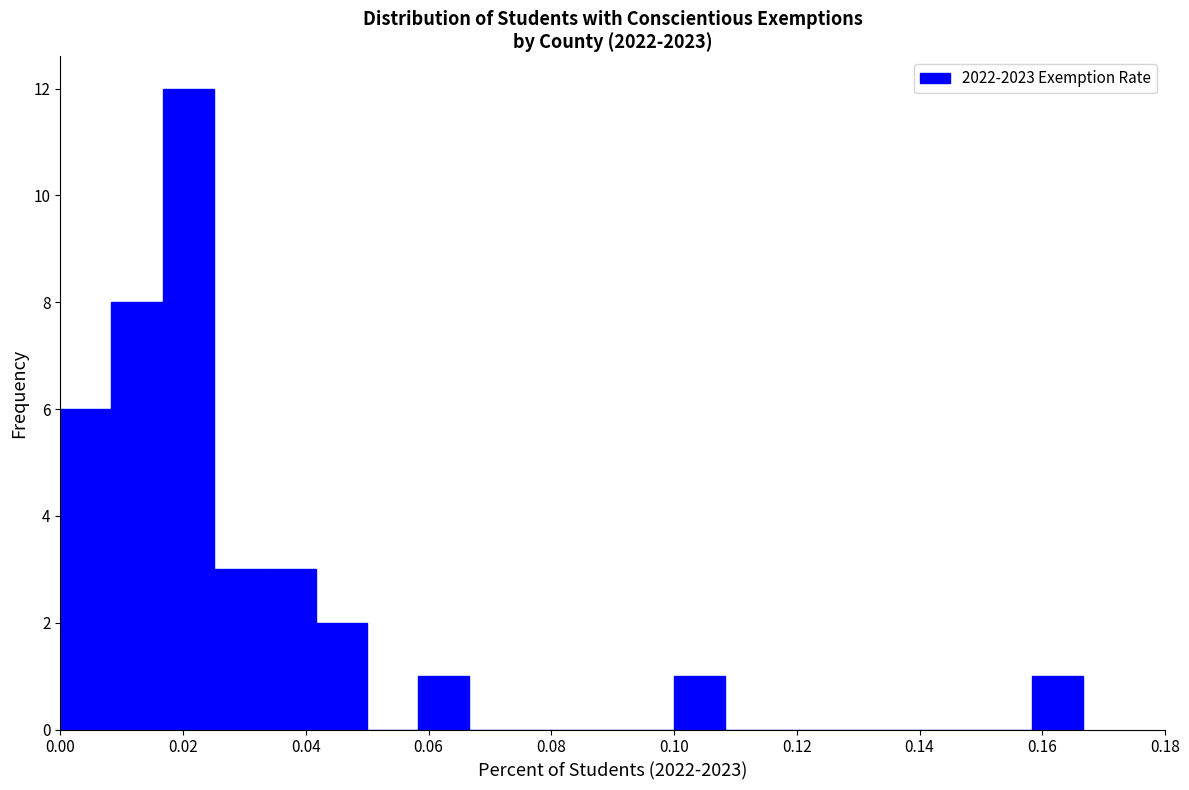

Reading left to right, transcribe this chart: for each bar, give the range it covers on the x-axis and its height. Neither the bar edges nor the heights are printed on the chart, so give them approximately, as read against the axes.

0.000 to 0.008: 6
0.008 to 0.016: 8
0.016 to 0.026: 12
0.026 to 0.034: 3
0.034 to 0.042: 3
0.042 to 0.050: 2
0.050 to 0.058: 0
0.058 to 0.066: 1
0.066 to 0.076: 0
0.076 to 0.084: 0
0.084 to 0.092: 0
0.092 to 0.100: 0
0.100 to 0.108: 1
0.108 to 0.116: 0
0.116 to 0.126: 0
0.126 to 0.134: 0
0.134 to 0.142: 0
0.142 to 0.150: 0
0.150 to 0.158: 0
0.158 to 0.166: 1